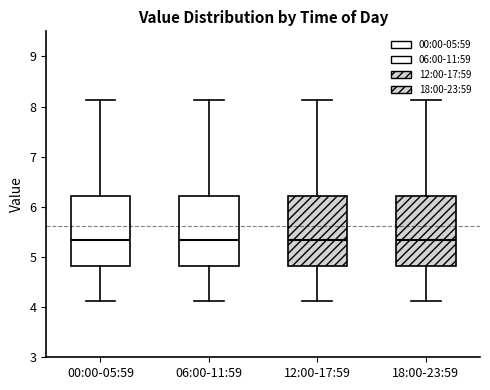

Where does the median line of the box for 00:00-05:59 sit on the y-axis? The values are not printed on the chart, so give them approximately, as read against the axis.

5.3